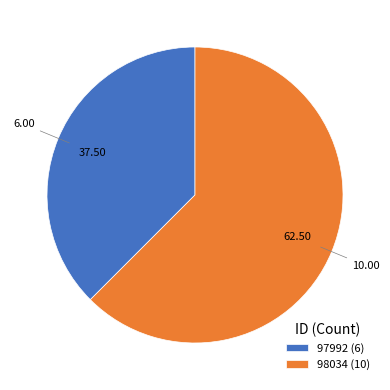

Is the sum of 97992 (6) and 98034 (10) greater than half?

Yes